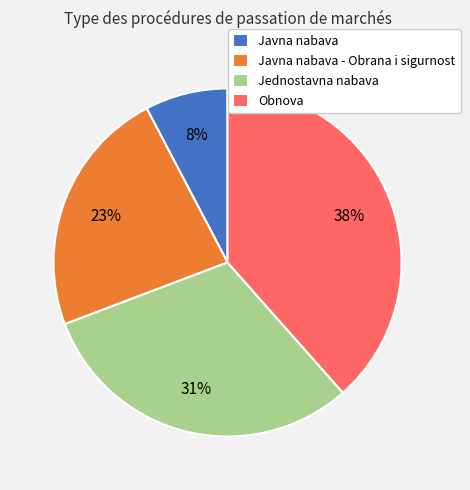

True or false: Javna nabava - Obrana i sigurnost accounts for 10% of the total.

False